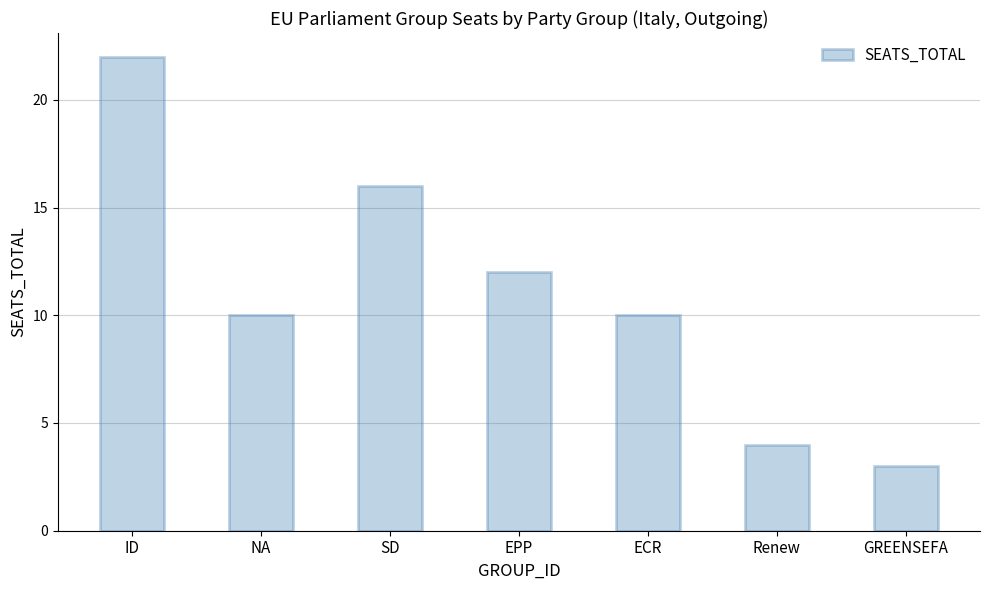

Reading left to right, what are all the values shown in this chart?

ID=22	NA=10	SD=16	EPP=12	ECR=10	Renew=4	GREENSEFA=3